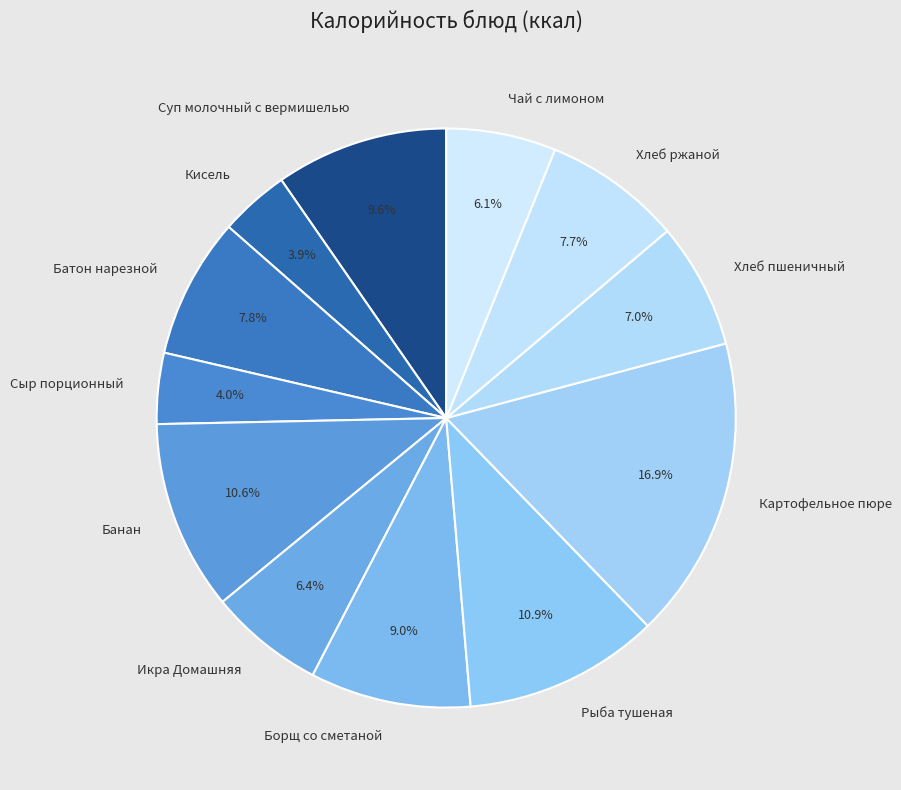

Is it true that Банан is 23% of the pie?

False